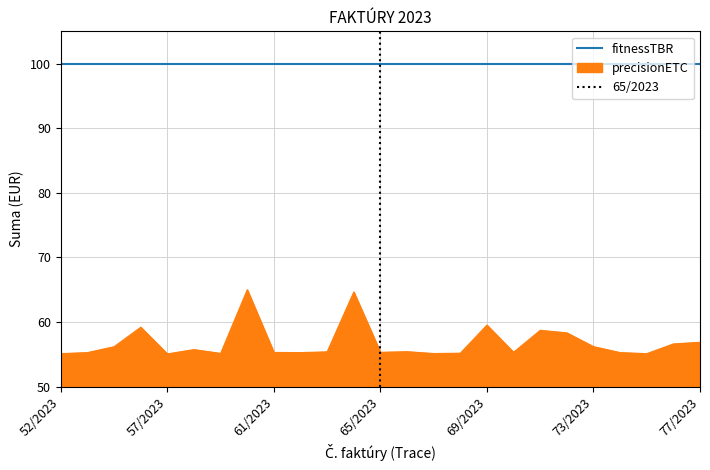

Reading left to right, extract all data points from this chart.

55.1	55.3	56.2	59.2	55.1	55.7	55.1	65.0	55.3	55.3	55.4	64.6	55.3	55.4	55.1	55.2	59.5	55.3	58.7	58.3	56.2	55.3	55.1	56.6	56.9